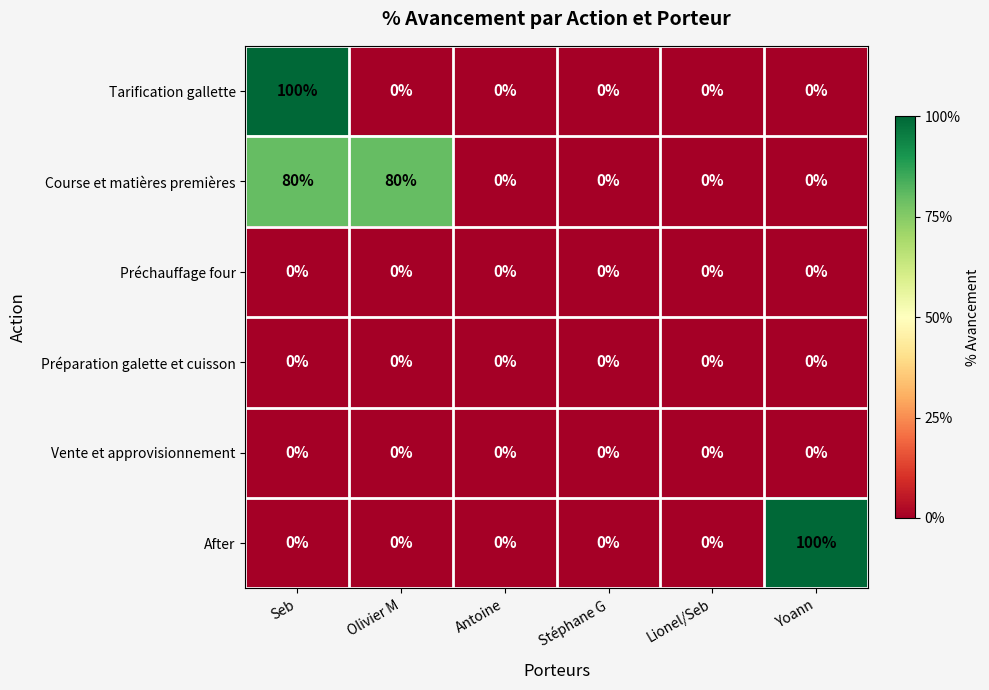

Which series has the largest total across all categories?

Course et matières premières